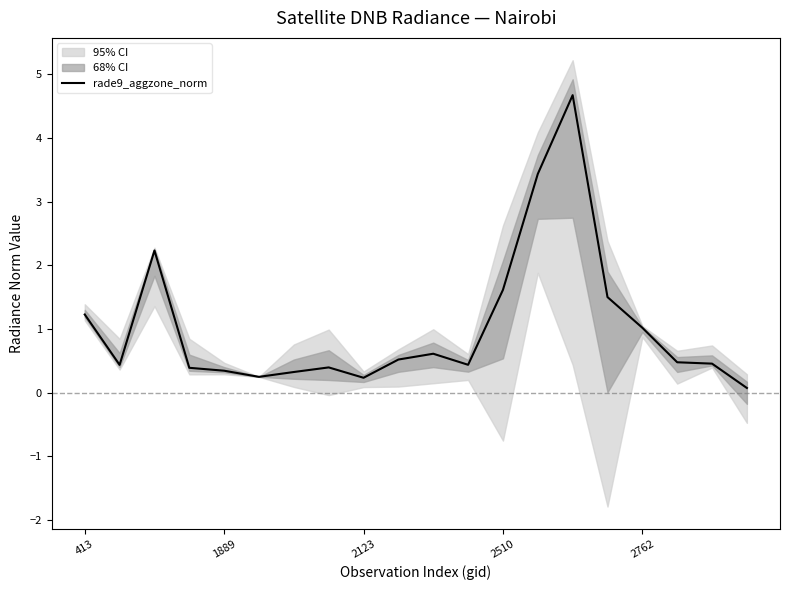

Reading right to left, transcribe all the data shown in this chart.

0.1	0.5	0.5	1.0	1.5	4.7	3.4	1.6	0.4	0.6	0.5	0.2	0.4	0.3	0.2	0.3	0.4	2.2	0.4	1.2